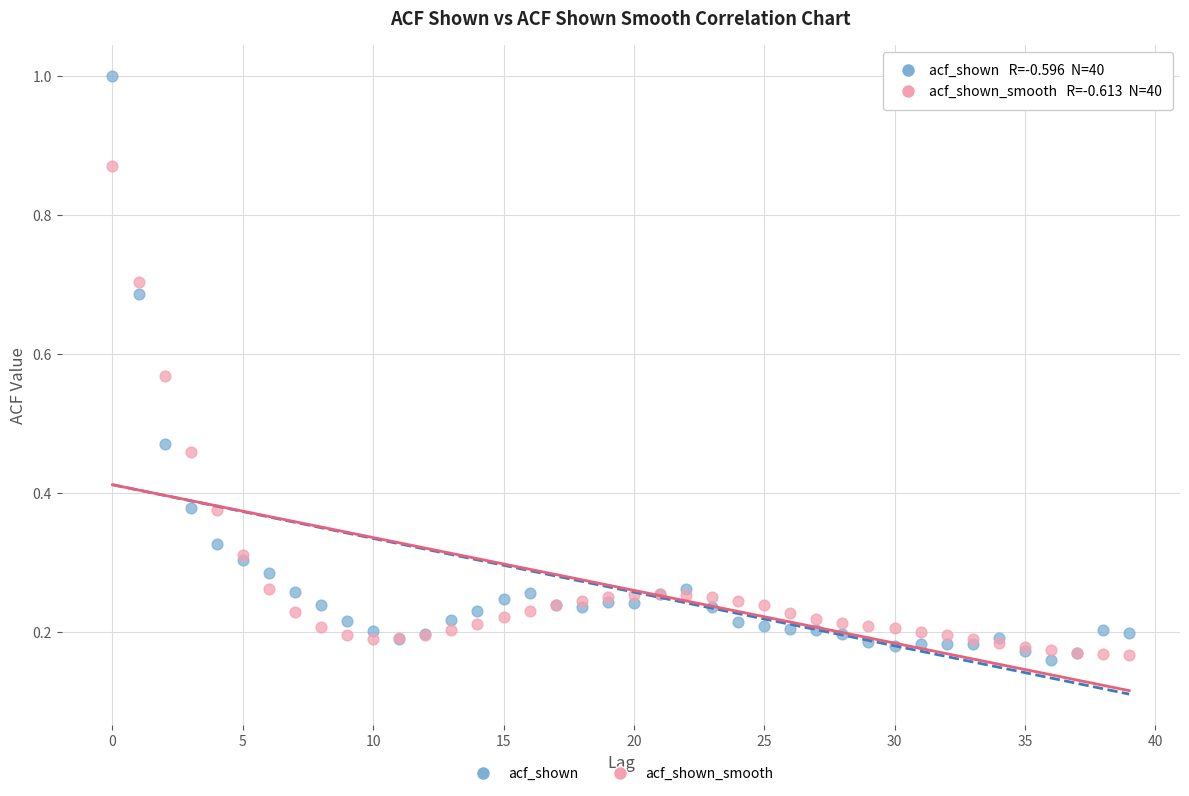

Which series has the largest Y range (max minus min)?

acf_shown